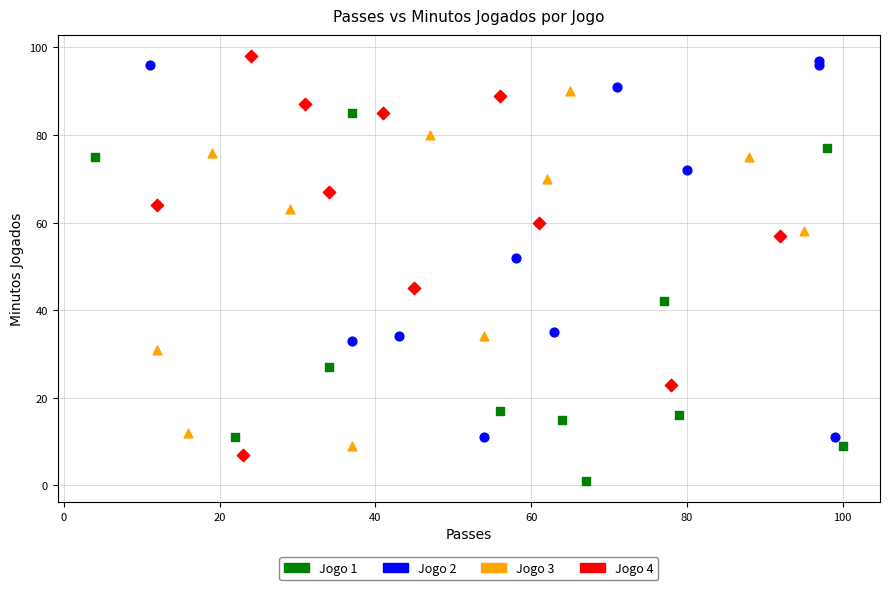

Which series contains the highest Y value?

Jogo 4